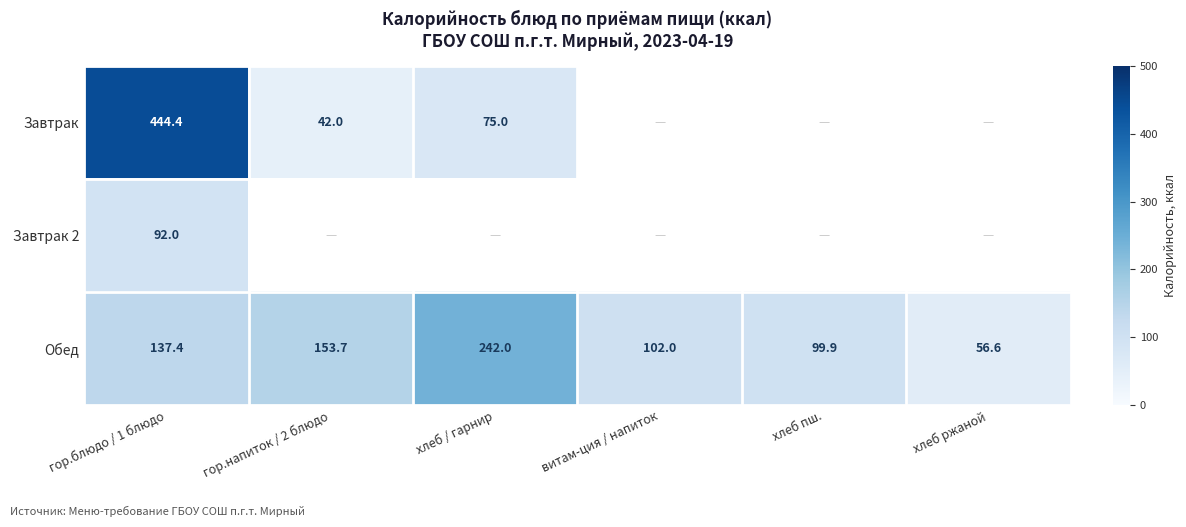

What is the spread (max minus min) of values at хлеб ржаной?

56.6